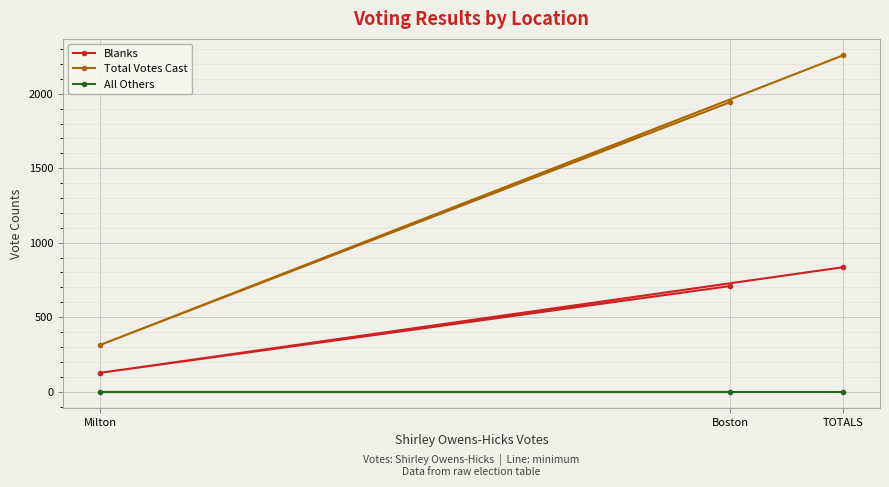

Where is All Others nearest to the value 0?

Boston